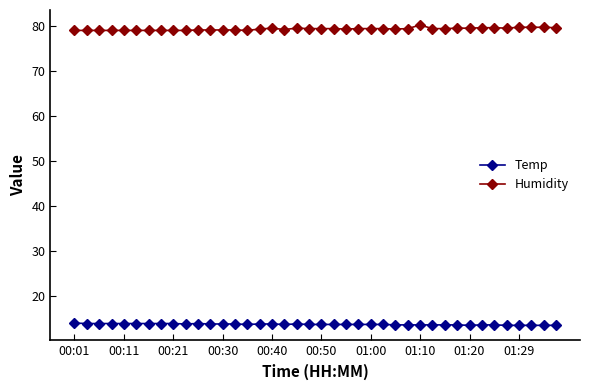

True or false: Humidity has more than 2 interior local peaks.

True